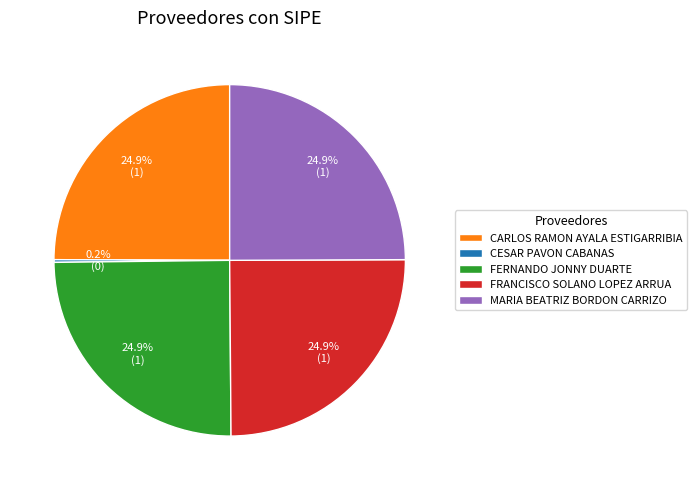

Is there any slice that represents more than half of the pie?

No